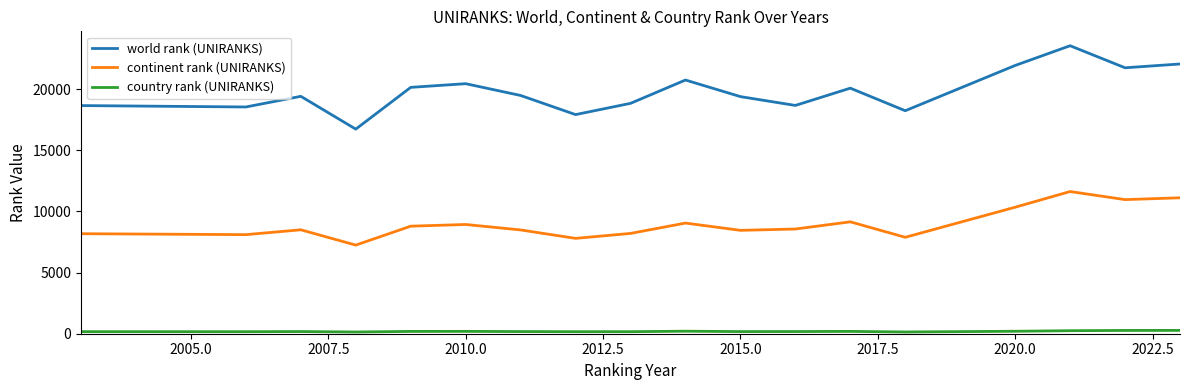

What is the minimum value for world rank (UNIRANKS)?

16725